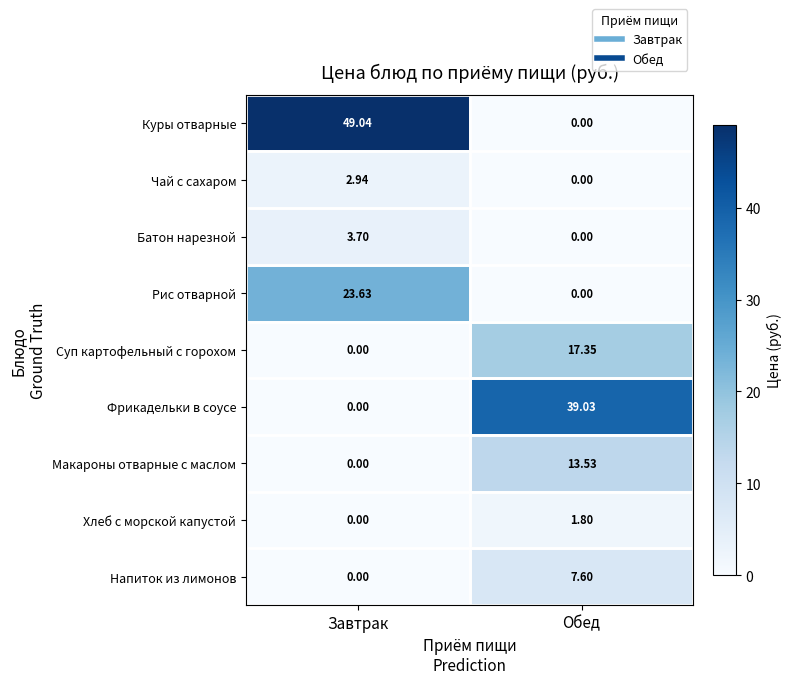

What is the total value across all series at Завтрак?

79.3